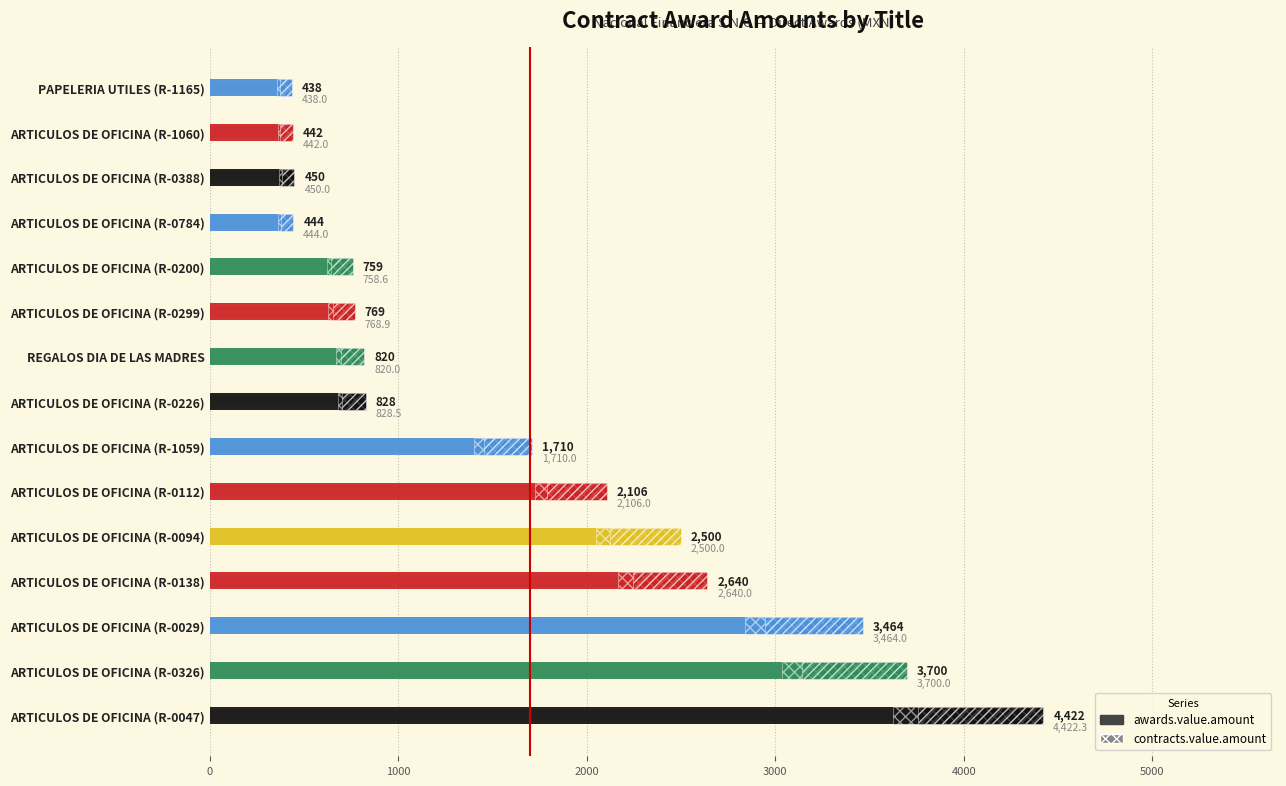

List the series in order of their overall mean, lowest first.

contracts.value.amount, awards.value.amount